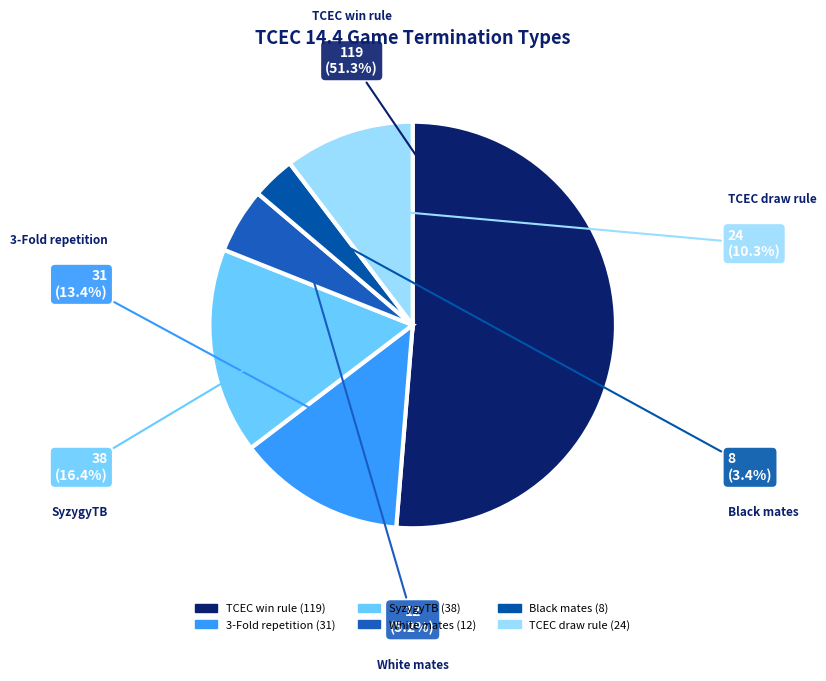

To the nearest percent, what is the combined percentage of TCEC draw rule and Black mates?

14%